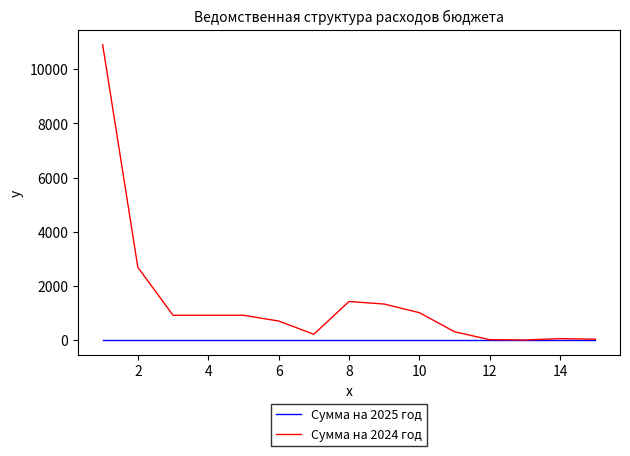

What is the minimum value for Сумма на 2024 год?

2.0